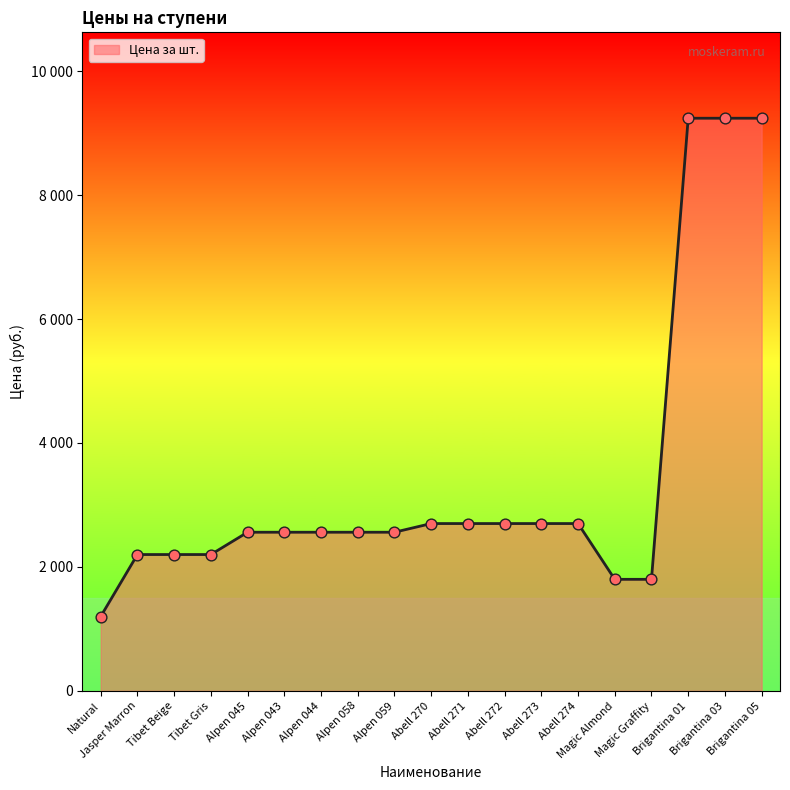

What is the change in value from Natural to Abell 273?

+1500